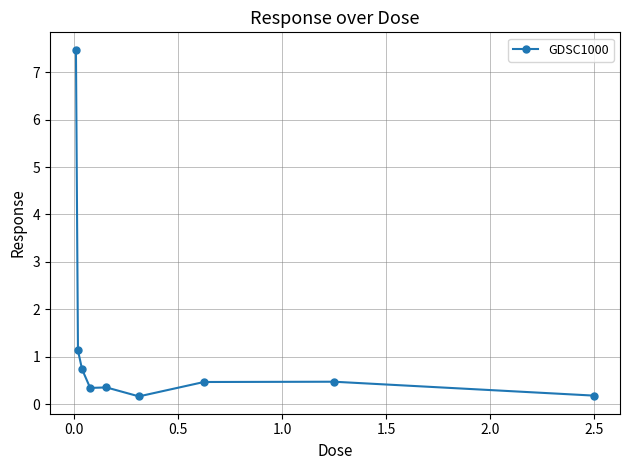

True or false: the data has more than 0 interior local peaks.

True